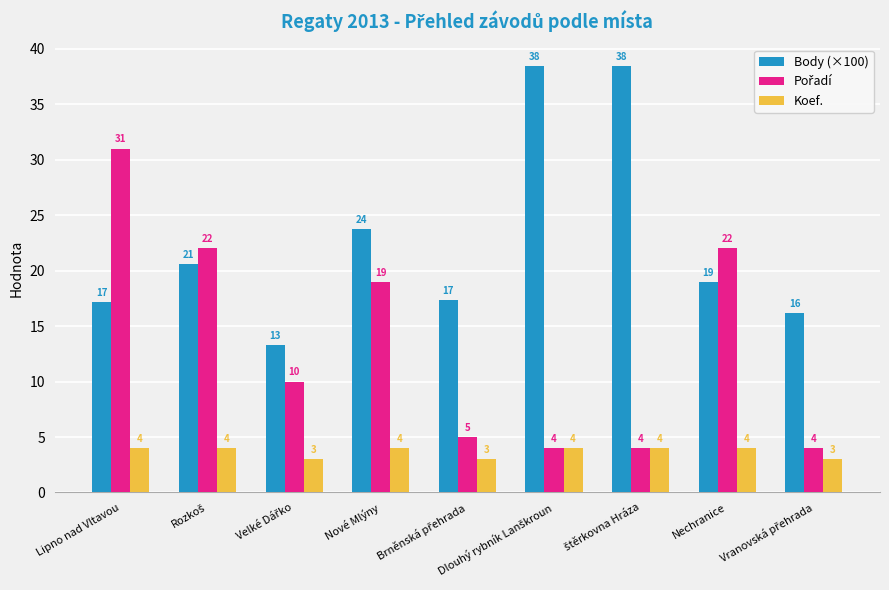

What is the sum of all Body (×100) values?

204.2